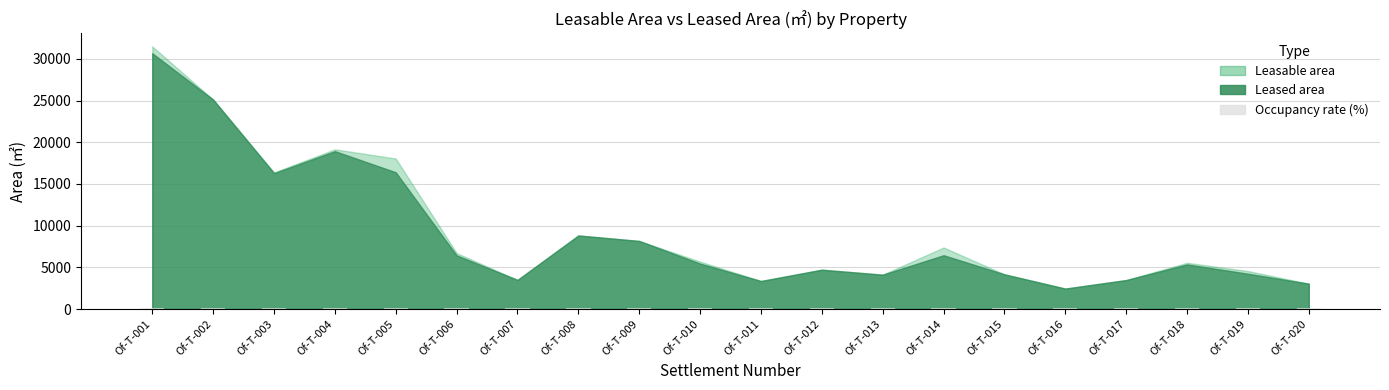

What is the sum of all values?

1955.4